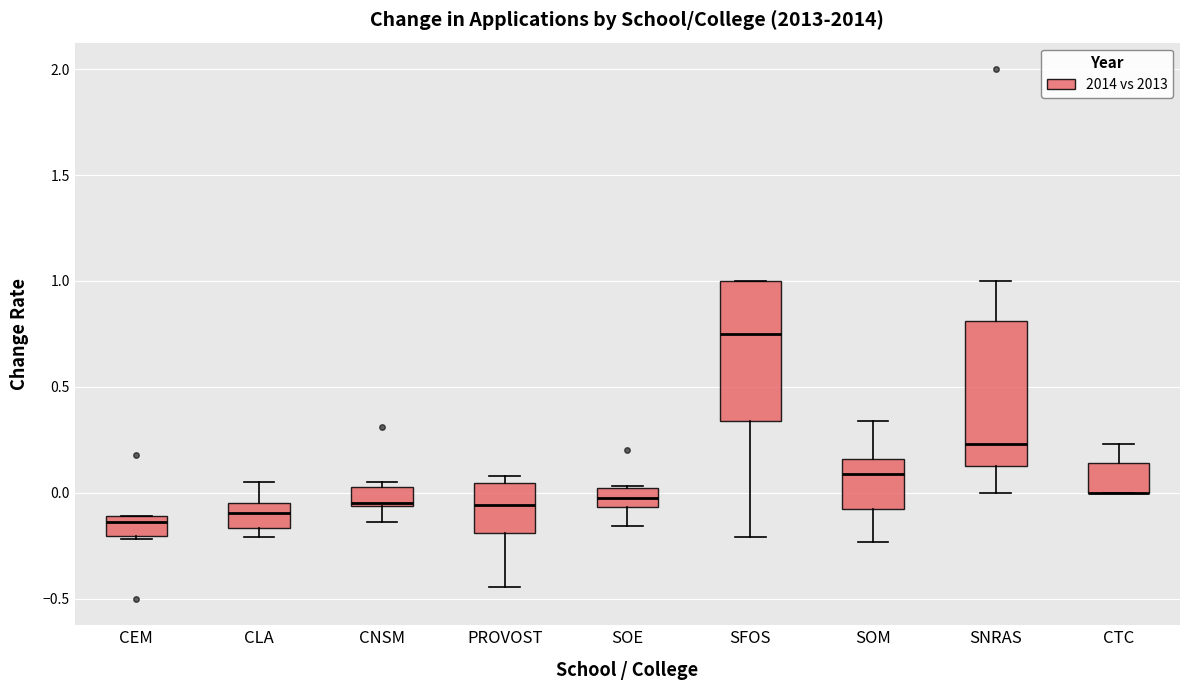

Reading left to right, transcribe this box plot: for each box, give where its median line is, the range the box spans, and where its two whiskers end, as read against the y-axis. The values are not printed on the chart, so give them approximately, as read against the axis.

CEM: median -0.15, box -0.20 to -0.10, whiskers -0.20 to -0.10
CLA: median -0.10, box -0.15 to -0.05, whiskers -0.20 to 0.05
CNSM: median -0.05, box -0.05 to 0.05, whiskers -0.15 to 0.05 (just above the box's upper edge)
PROVOST: median -0.05, box -0.20 to 0.05, whiskers -0.45 to 0.10
SOE: median 0.00, box -0.05 to 0.05, whiskers -0.15 to 0.05
SFOS: median 0.75, box 0.35 to 1.00, whiskers -0.20 to 1.00
SOM: median 0.10, box -0.10 to 0.15, whiskers -0.25 to 0.35
SNRAS: median 0.25, box 0.15 to 0.80, whiskers 0.00 to 1.00
CTC: median 0.00 (drawn on the box's lower edge), box 0.00 to 0.15, whiskers 0.00 to 0.25